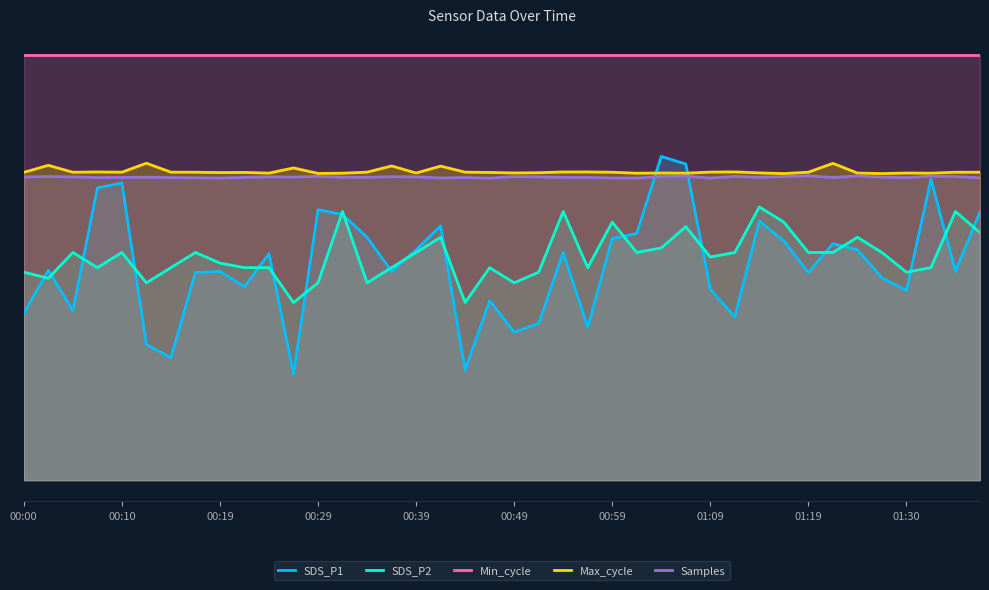

The value of SDS_P2 at 25 is 1.0. True or false?

False